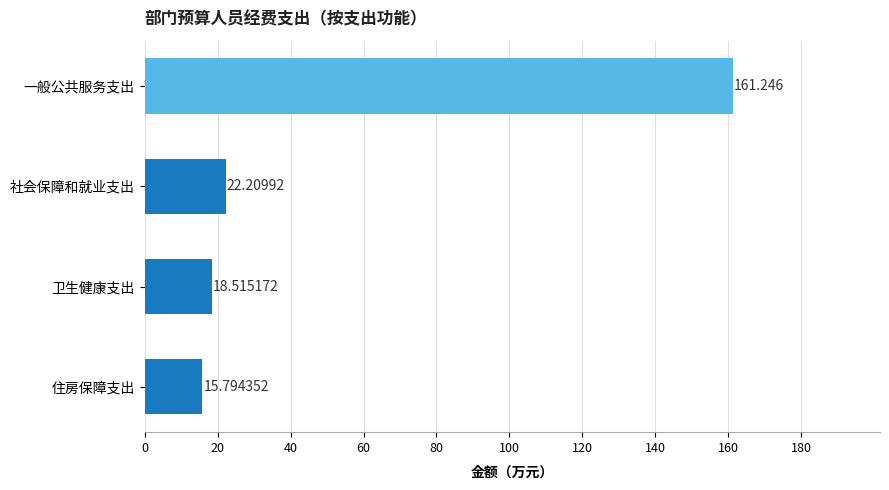

How many distinct data groups are displayed?

1